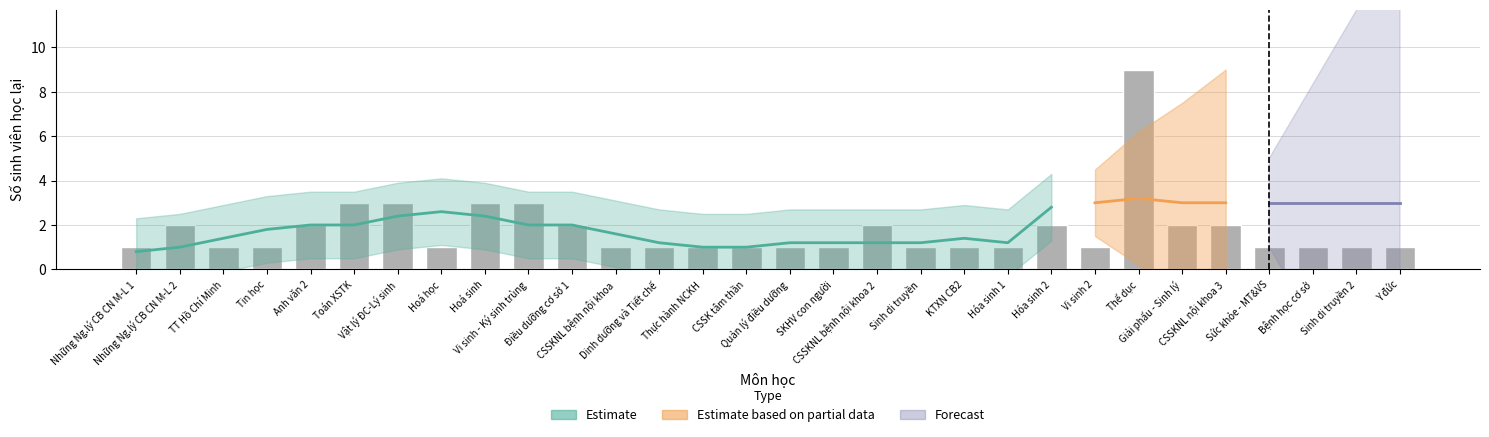

Are the bars grouped side by side (vs. stacked)?

No